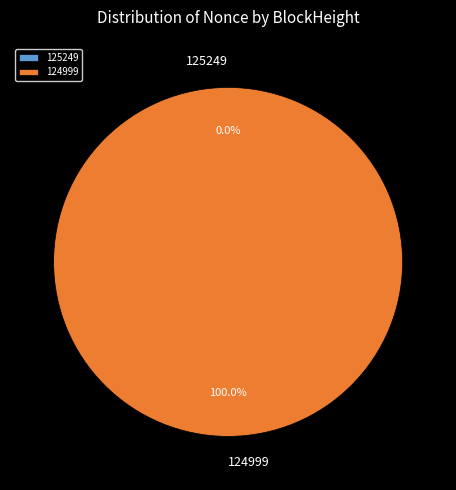

How many slices are in this pie chart?

2